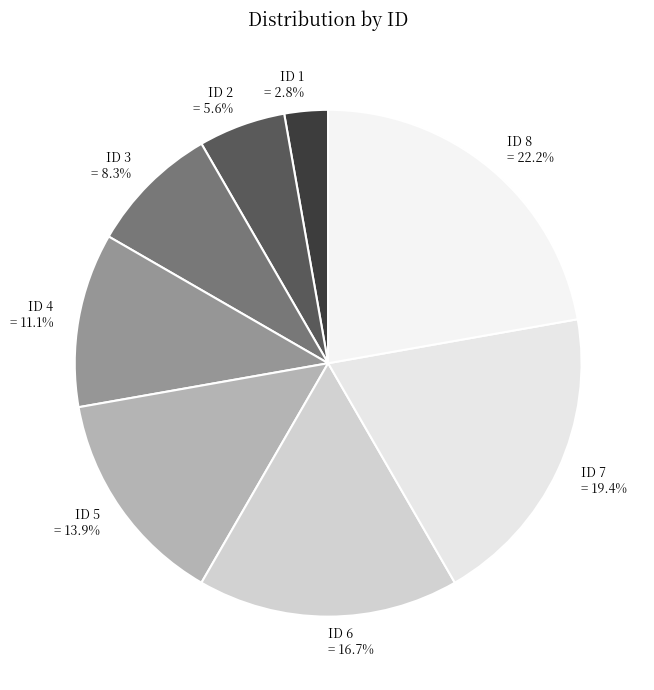

How many slices are in this pie chart?

8